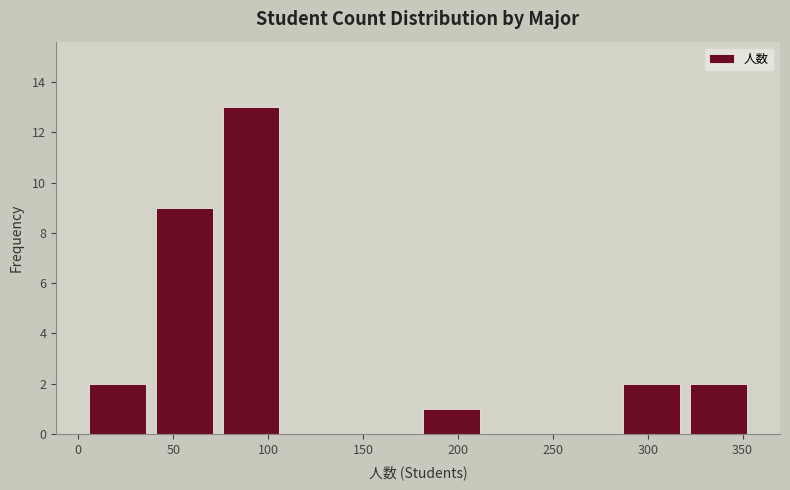

What is the height of the bar covering 5 to 40 on the x-axis? Neither the bar edges nor the heights are printed on the chart, so give them approximately, as read against the axes.

2